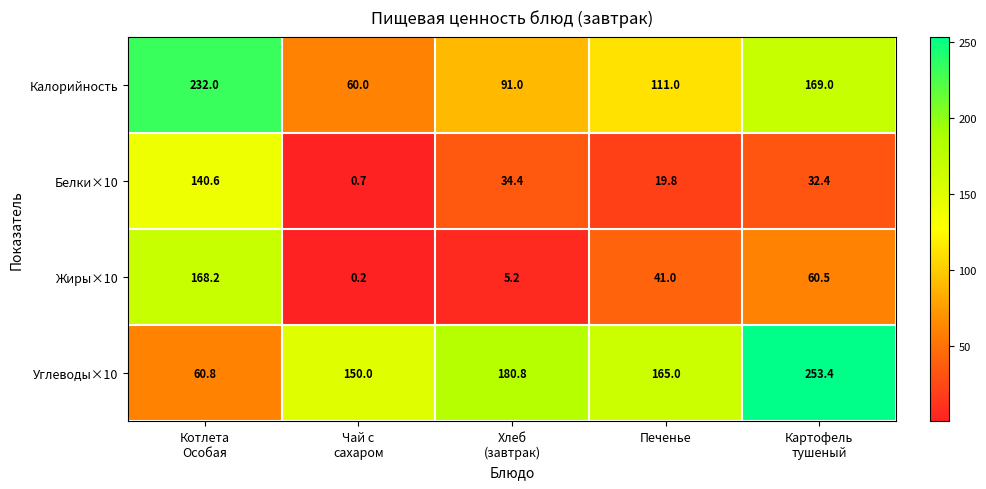

Is it true that Белки×10 equals 19.8 at Печенье?

True